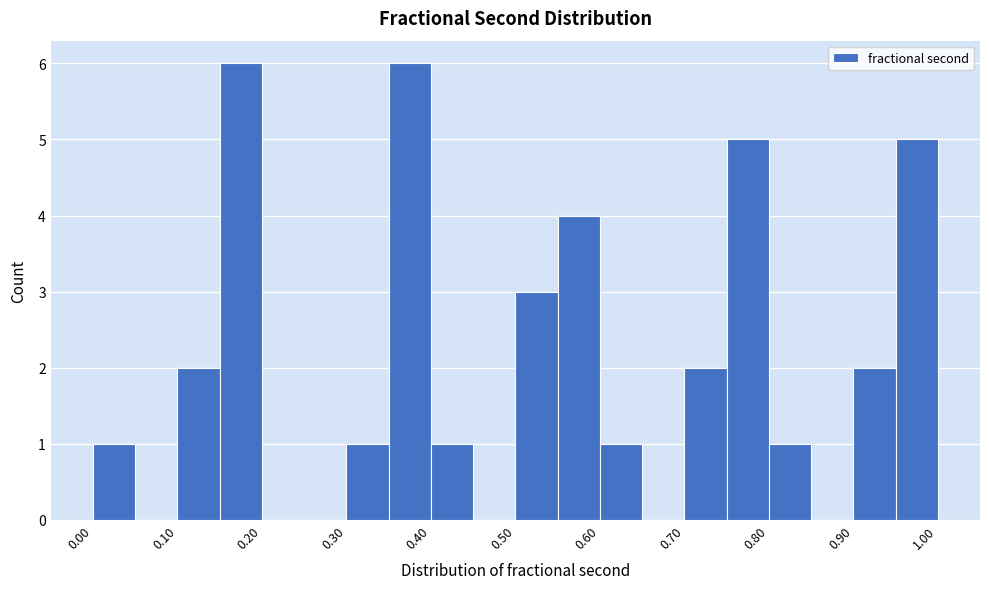

How tall is the bar that spans 0.10 to 0.15 on the x-axis? The values are not printed on the chart, so give them approximately, as read against the axis.

2